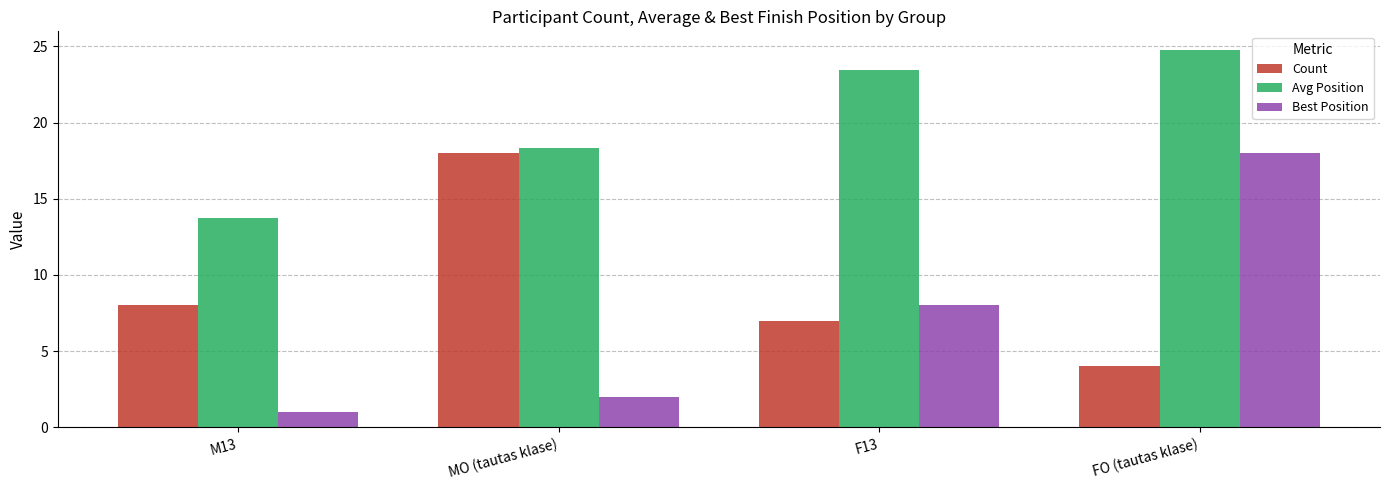

At how many categories does at least one series exceed 10?

4